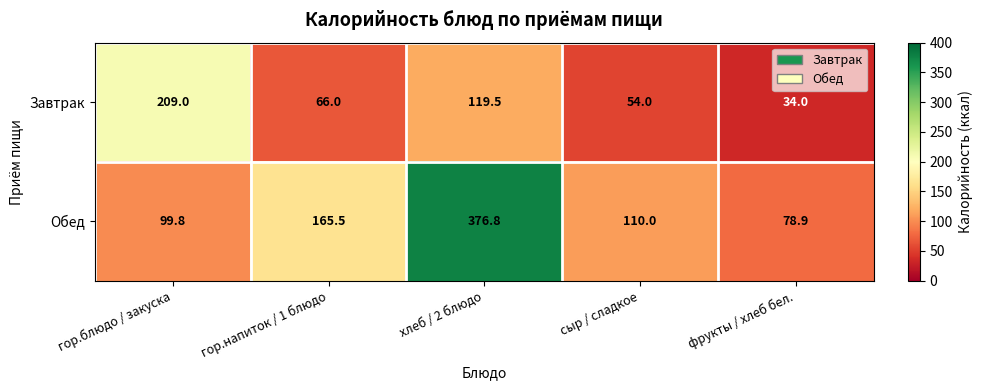

The value of Обед at гор.напиток / 1 блюдо is 165.5. True or false?

True